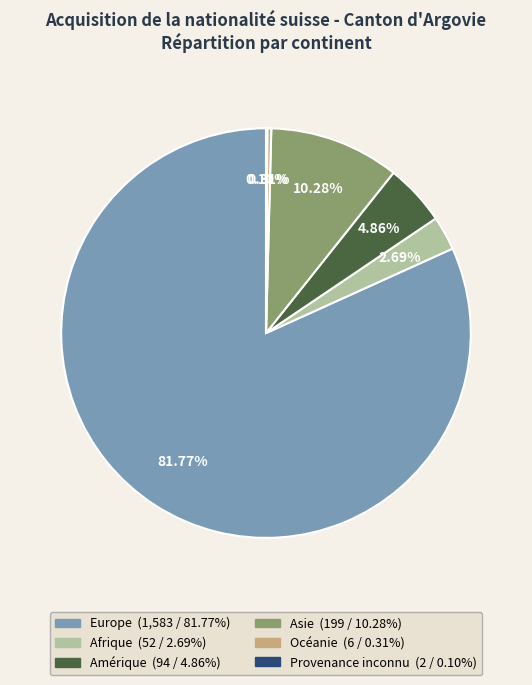

What is the majority slice?

Europe